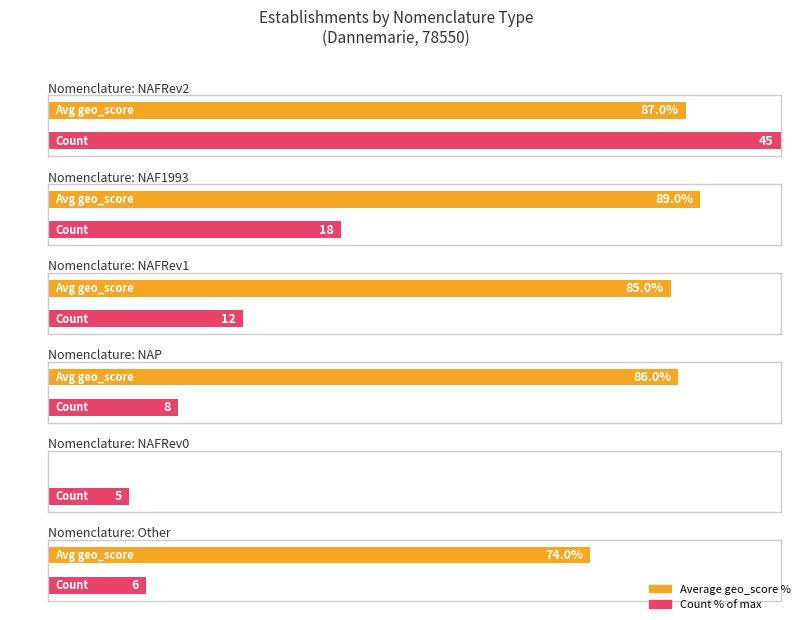

What is the label of the 3rd bar from the left?

NAFRev1